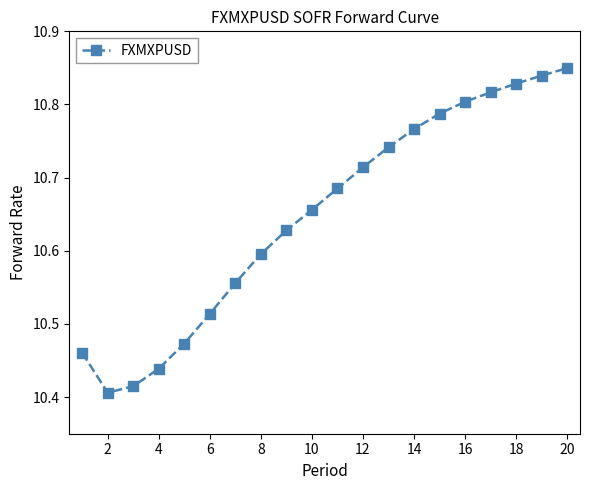

How many points are lower than both their immediate neighbors (excluding endpoints)?

1